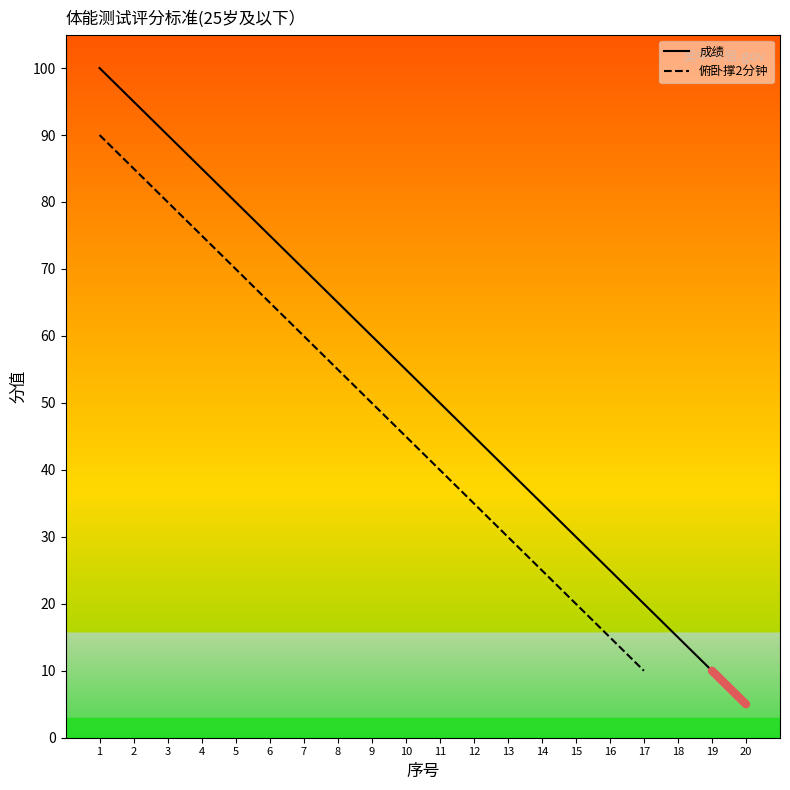

True or false: the data has more than 2 interior local peaks.

False